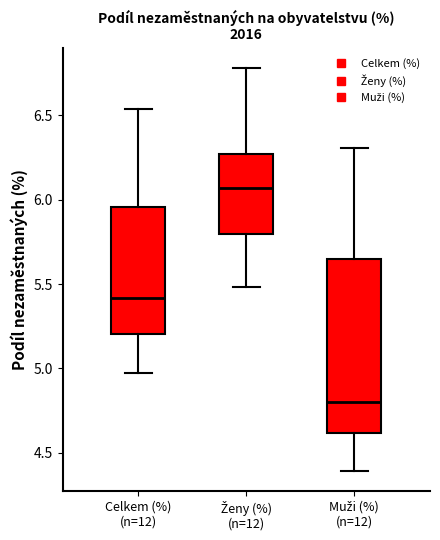

Which box has the lowest median line?

Muži (%) (n=12)